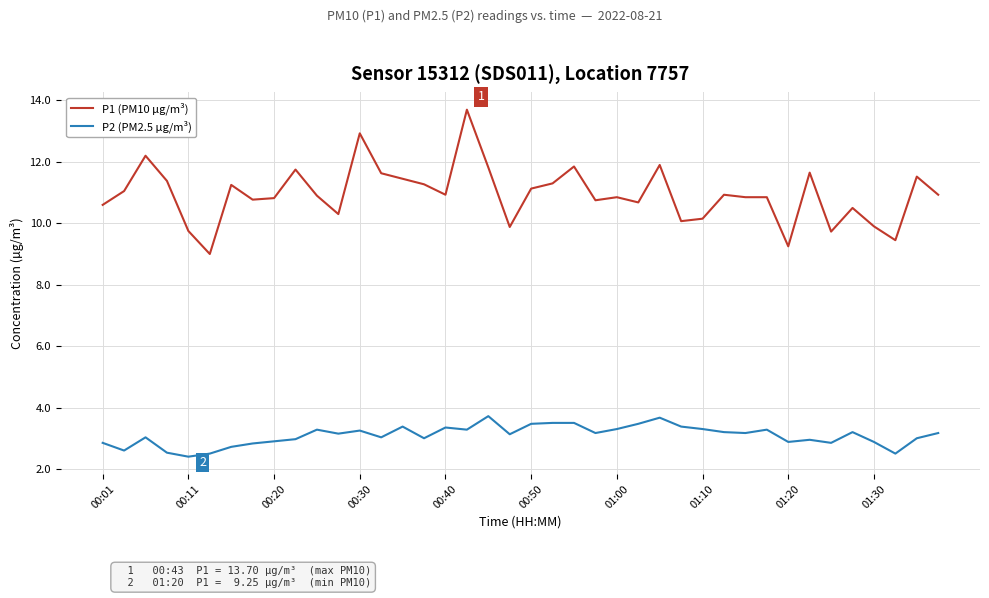

What is the greatest value displayed?

13.7